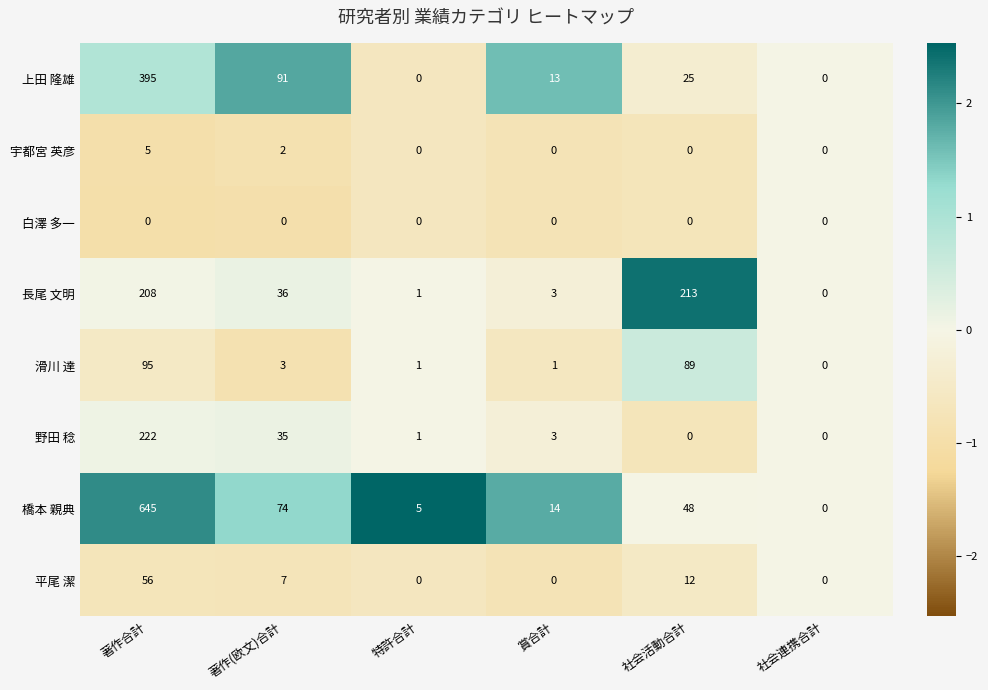

What is the difference between the maximum and minimum values in the 長尾 文明 series?

213